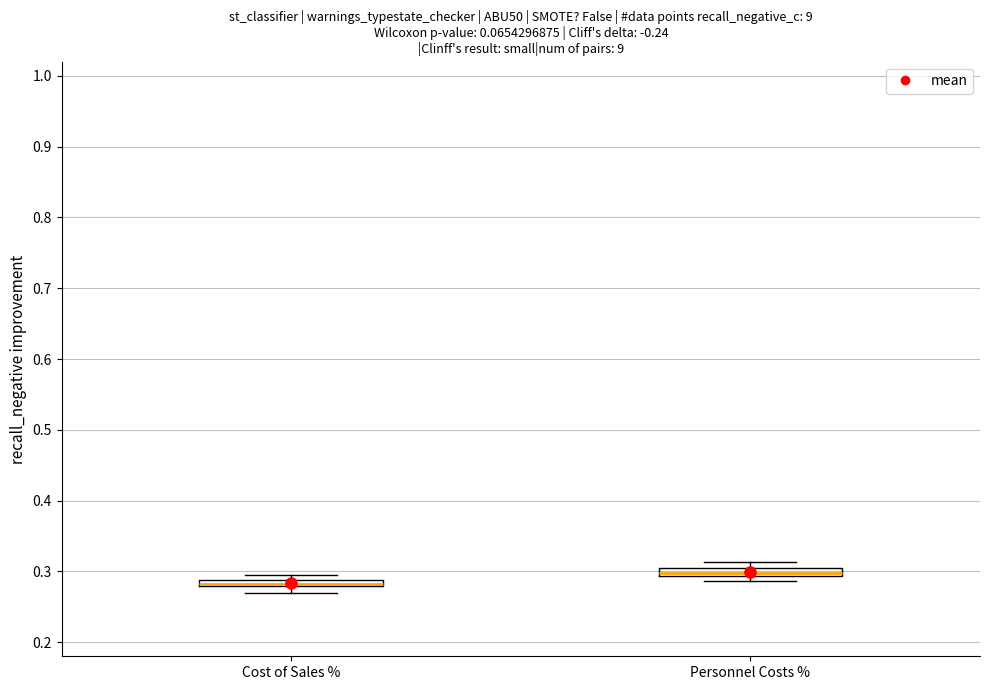

Where is the lower edge of the box for Personnel Costs % on the y-axis? The values are not printed on the chart, so give them approximately, as read against the axis.

0.29